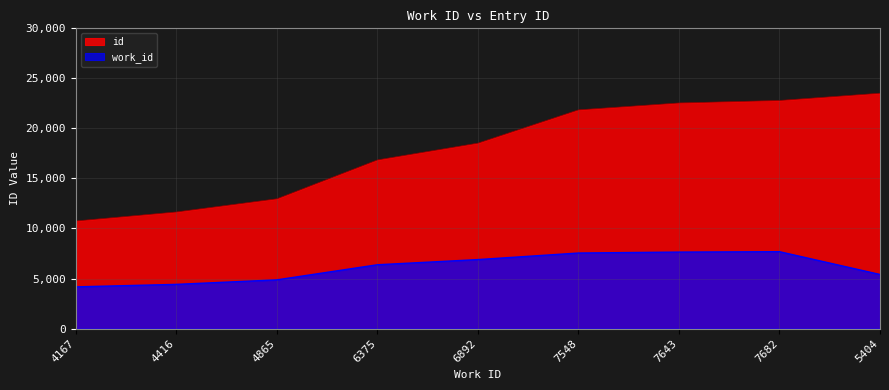

Reading right to left, list all the values displayed in this chart.

id: 23517	22792	22542	21854	18529	16852	12966	11651	10751
work_id: 5404	7682	7643	7548	6892	6375	4865	4416	4167